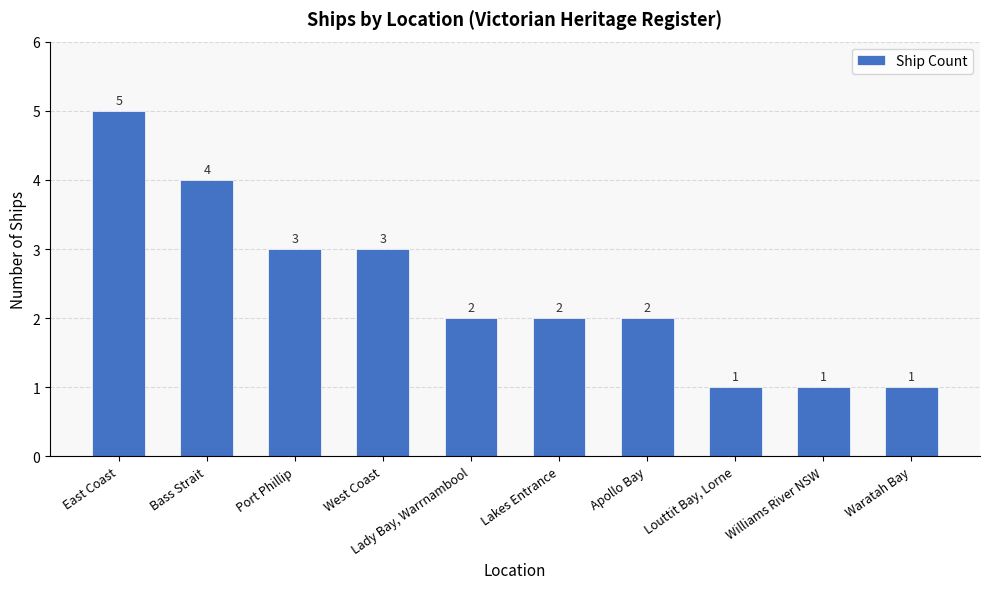

How many bars are there in total?

10